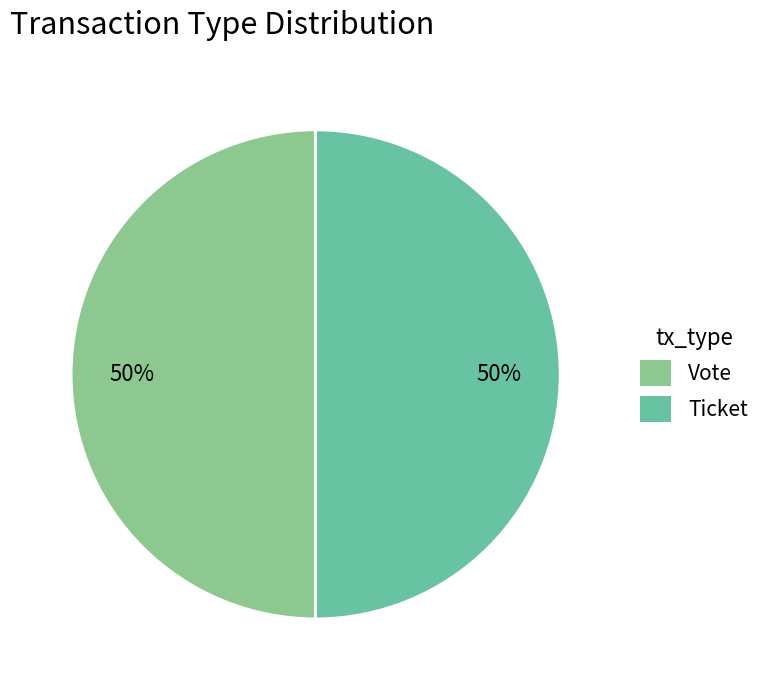

To the nearest percent, what is the difference between the largest and smallest slice percentages?

0%